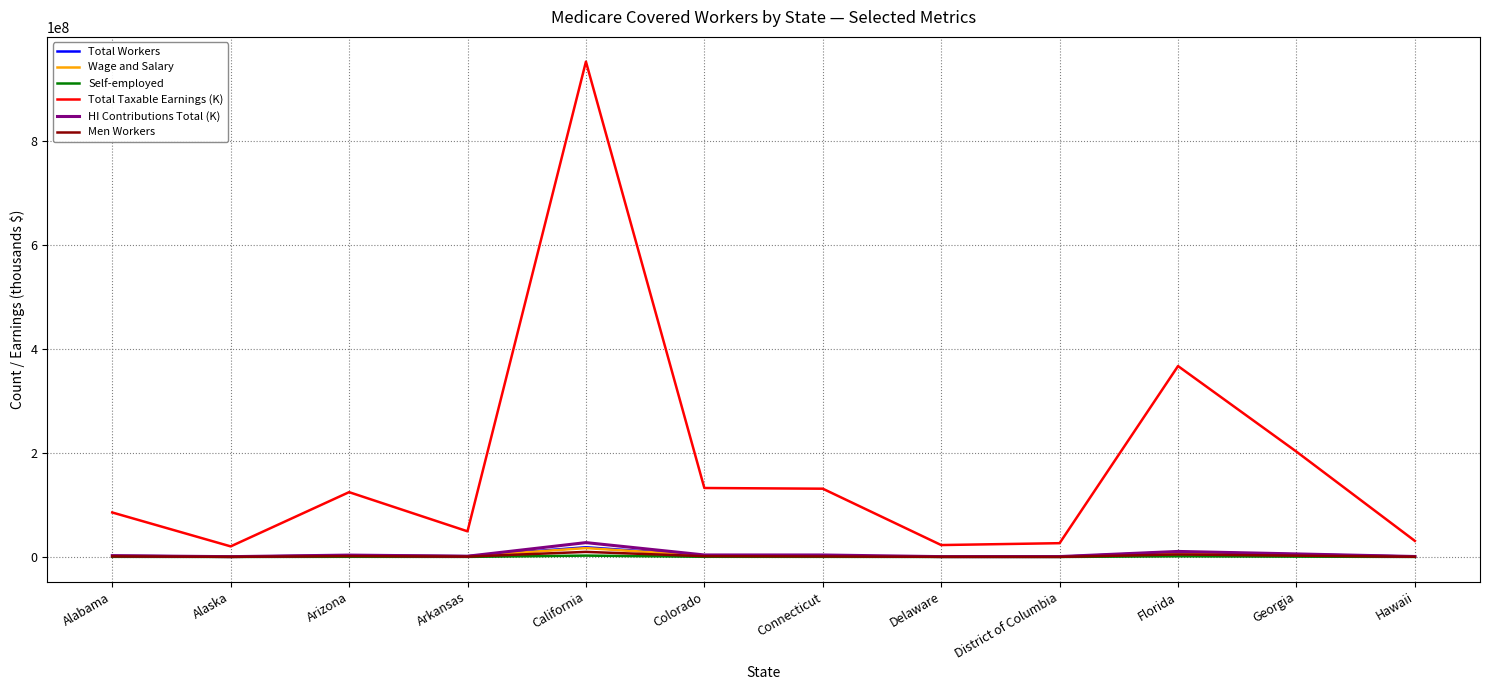

What is the spread (max minus min) of values at Colorado?

132232854